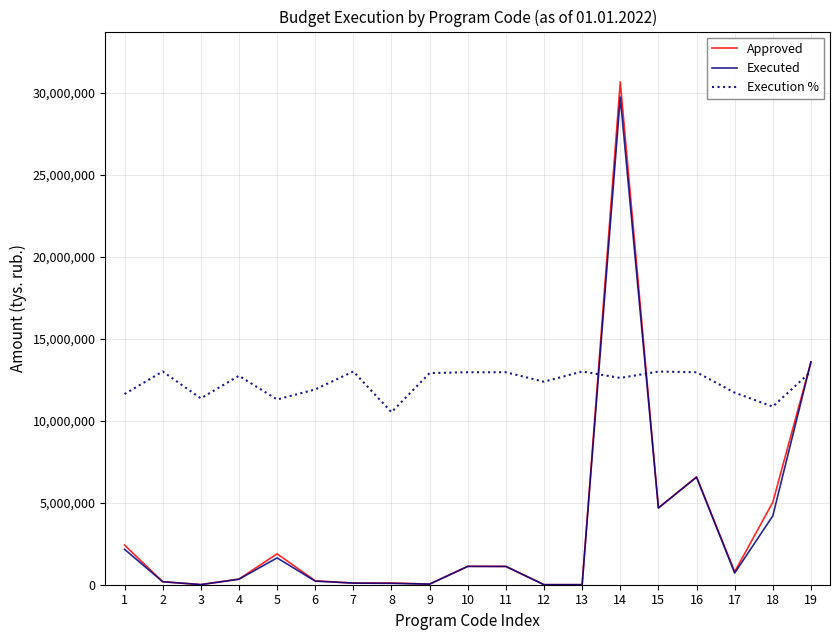

True or false: Execution % and Executed cross at least once.

True